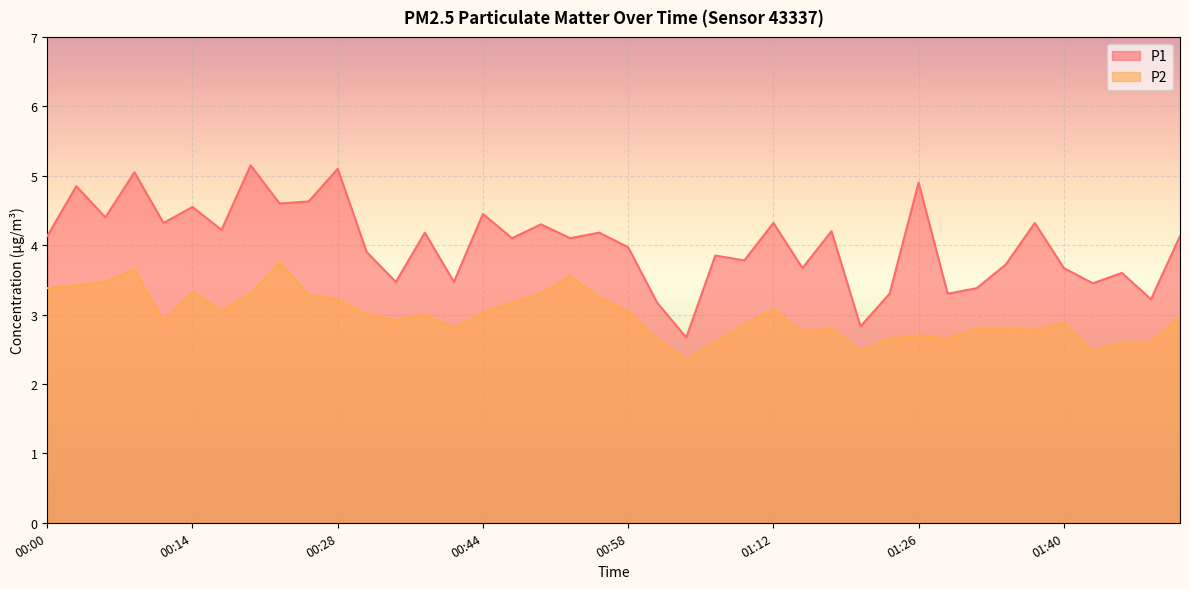

At which category is the sum across all series the highest?

00:08